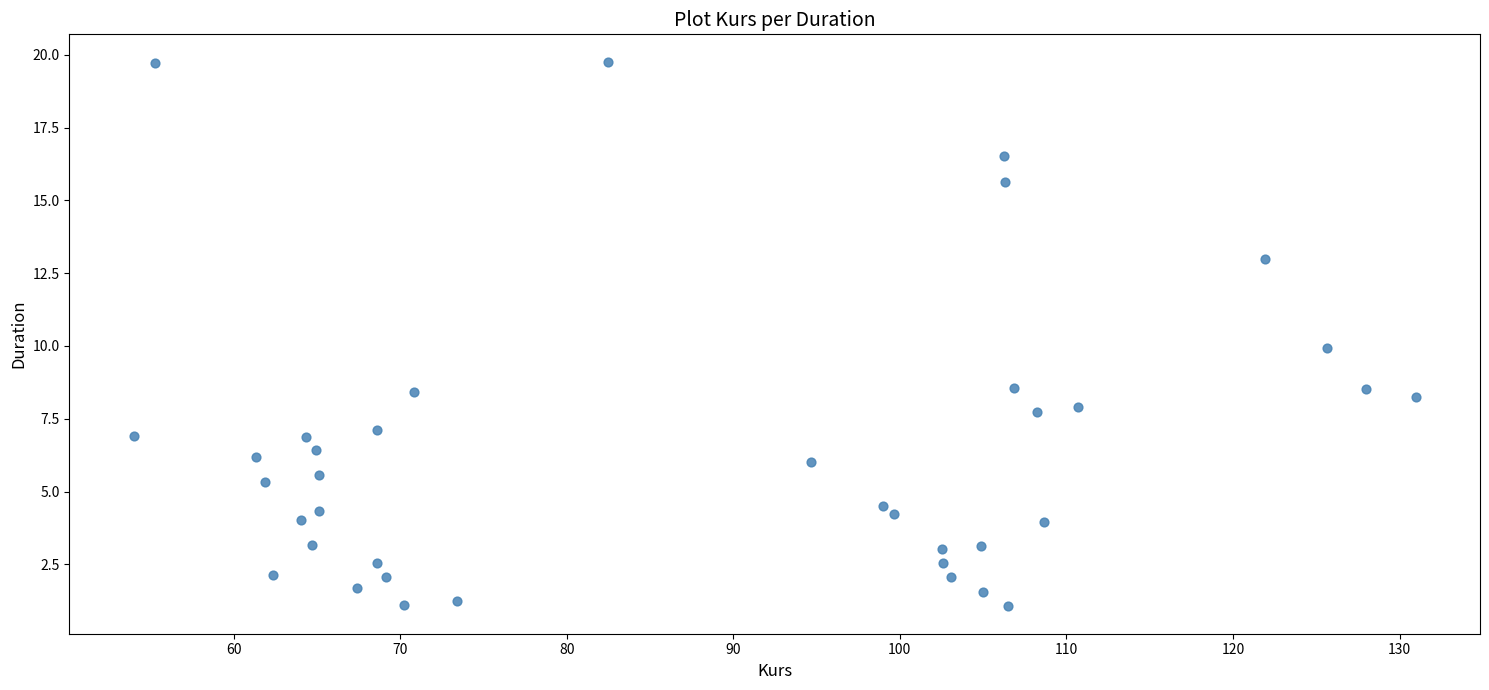

What is the range of Y values (max minus min)?

18.7